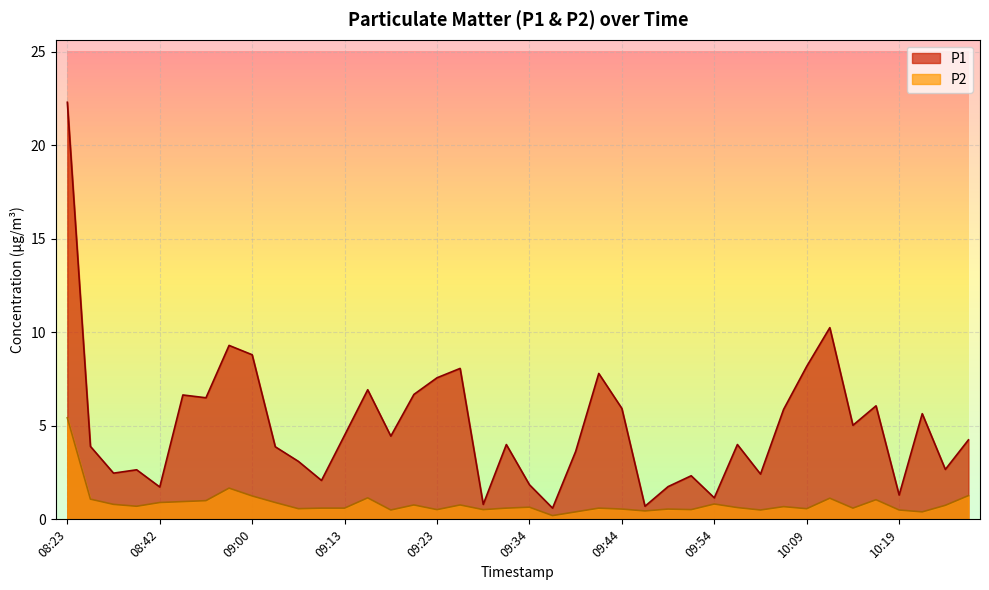

What is the greatest value displayed?

22.3